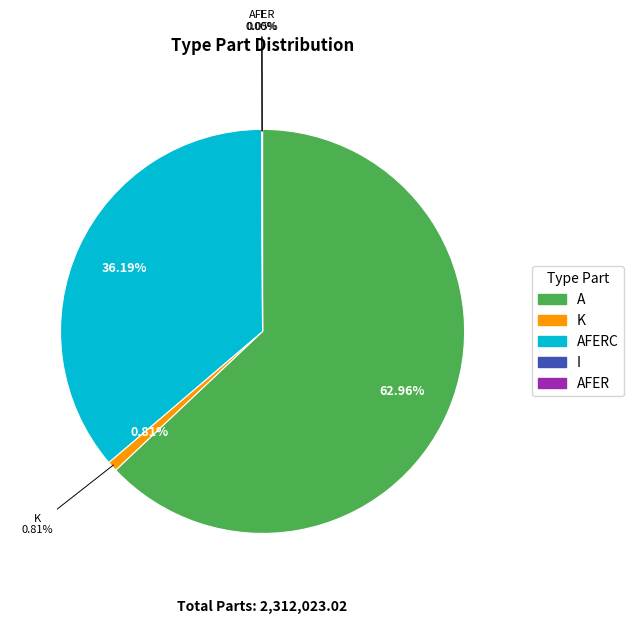

Count the number of slices in the pie.

5